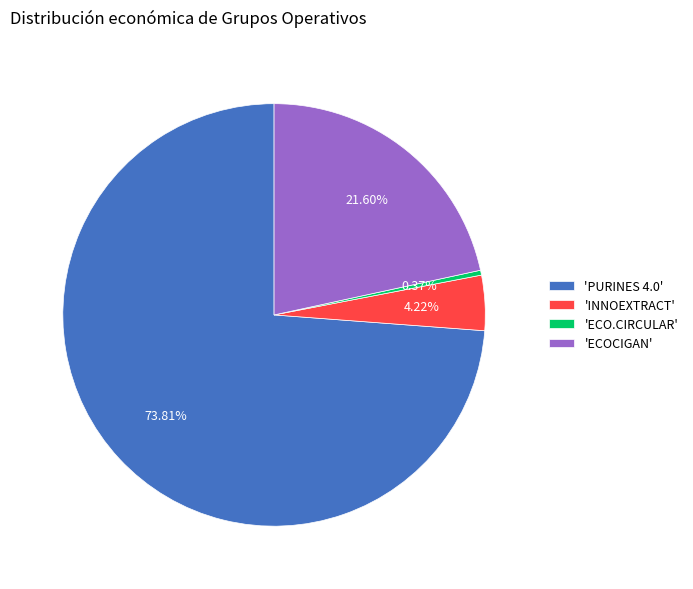

Which has a higher value, 'ECOCIGAN' or 'PURINES 4.0'?

'PURINES 4.0'